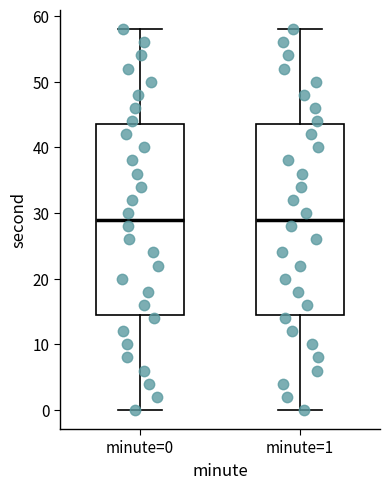

Where does the lower whisker of the box for minute=0 end on the y-axis? The values are not printed on the chart, so give them approximately, as read against the axis.

0